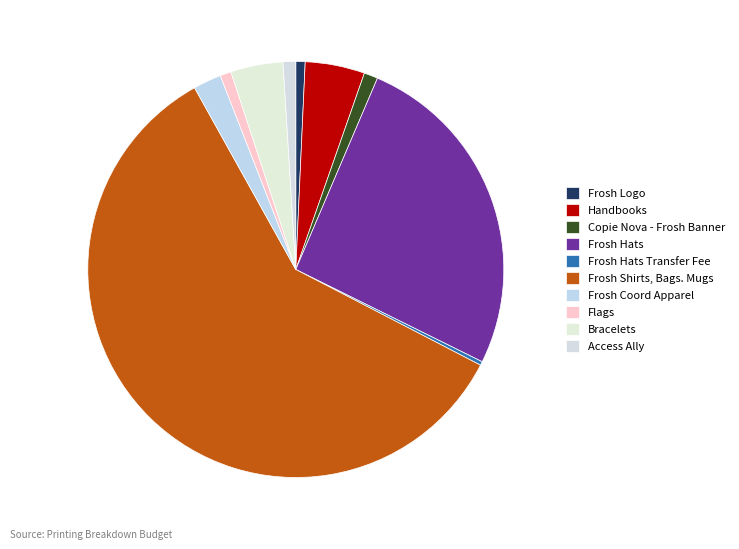

Approximately how many times larger is the value at Frosh Logo compared to Copie Nova - Frosh Banner?

0.7